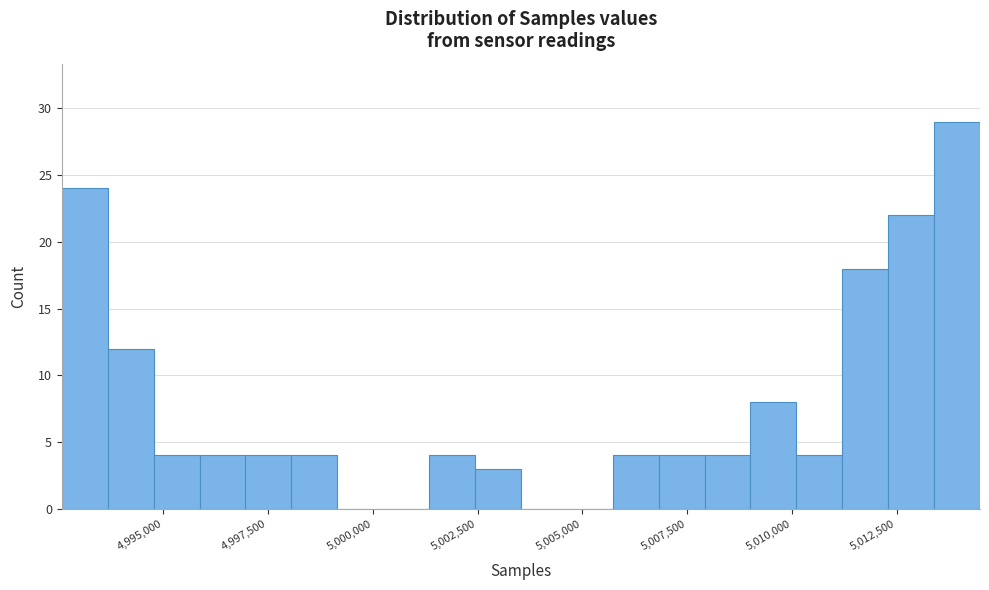

Around what value on the x-axis is the tallest bar? Give the approximate position of its centre, as read against the axis.

5014000